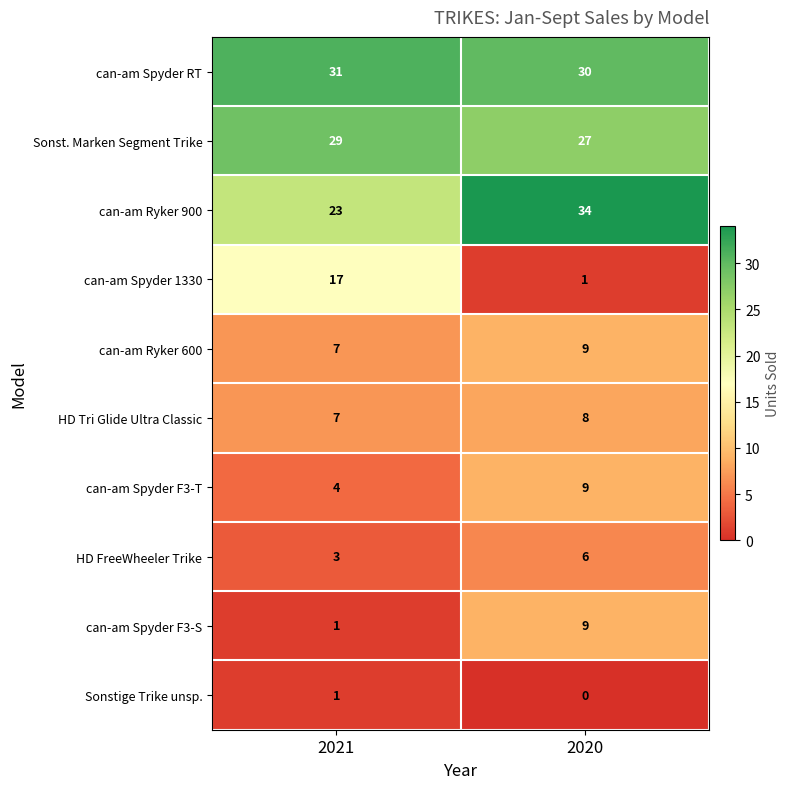

Count the number of categories in the chart.

2